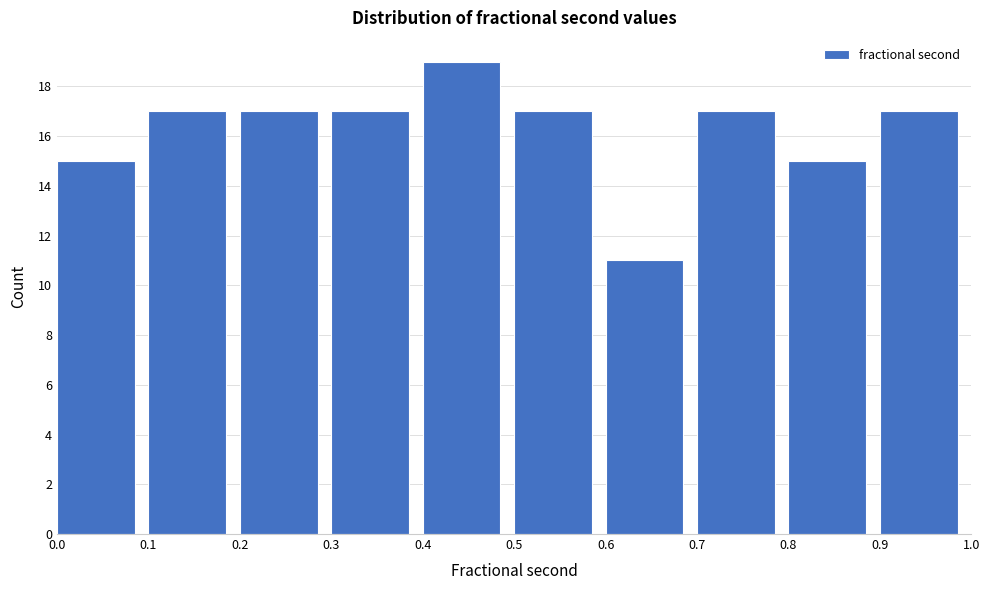

What is the height of the bar covering 0.2 to 0.3 on the x-axis? The values are not printed on the chart, so give them approximately, as read against the axis.

17